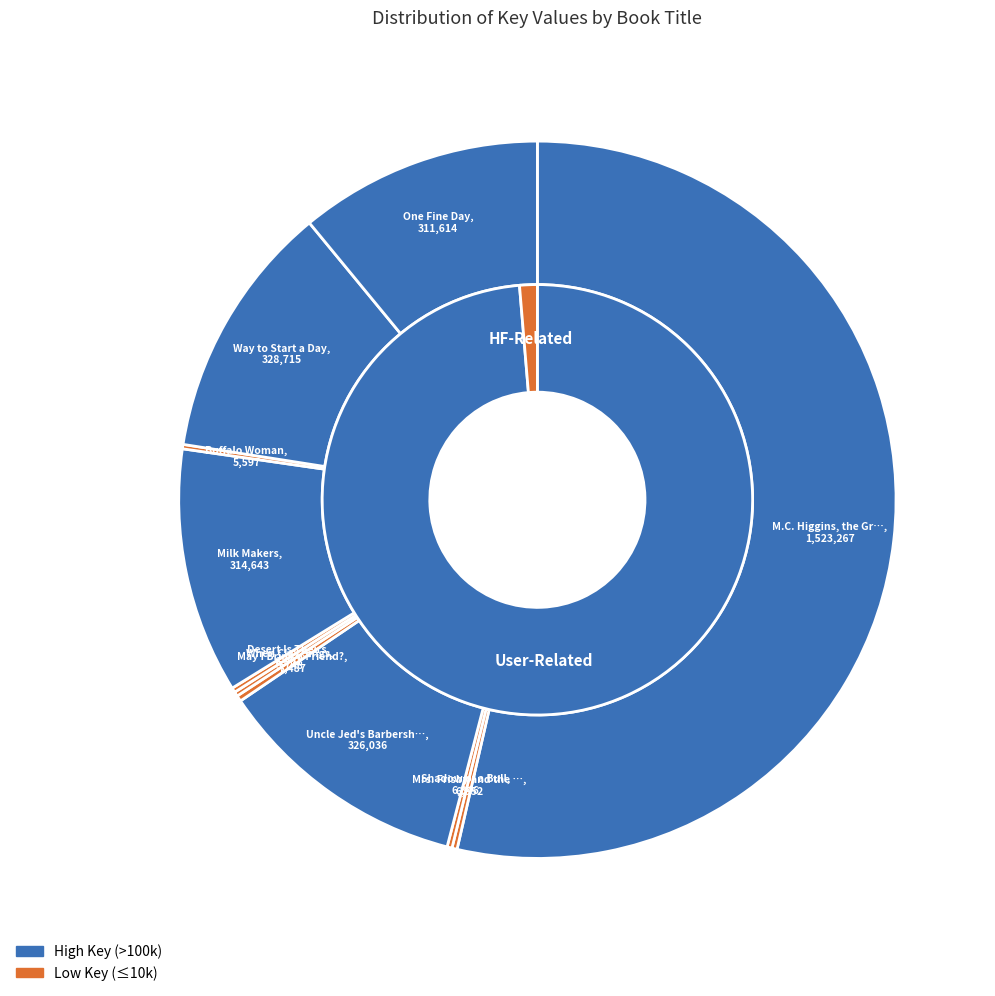

Combined, do Mrs. Frisby and the Rats of Nimh and Shadow of a Bull account for over 50%?

No